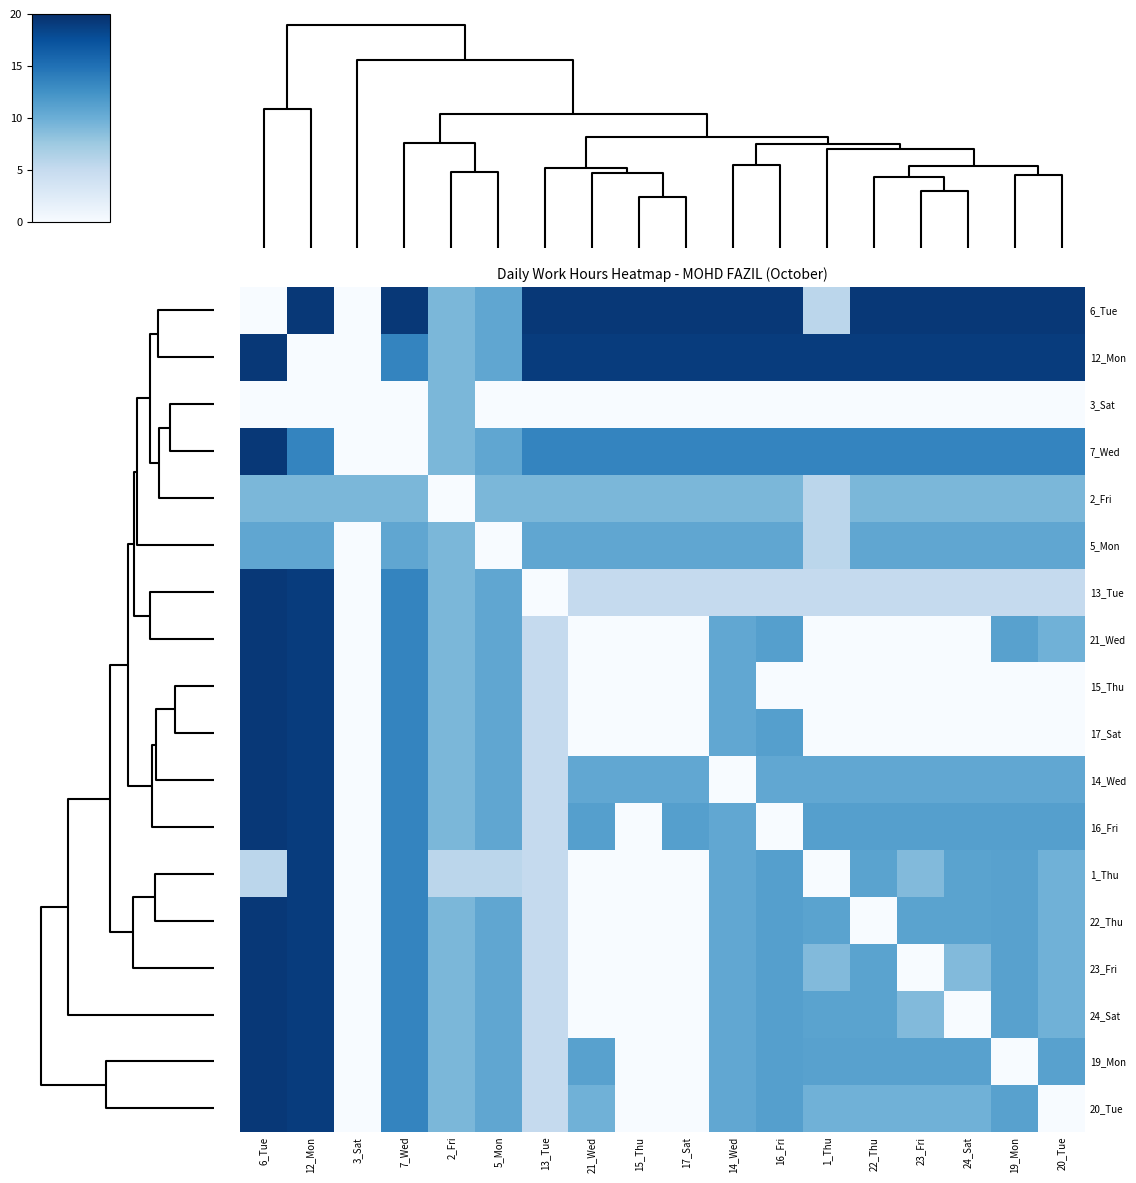

Reading left to right, transcribe all the data shown in this chart.

6_Tue: 6_Tue=0.0	12_Mon=19.3	3_Sat=0.0	7_Wed=19.3	2_Fri=9.2	5_Mon=10.7	13_Tue=19.3	21_Wed=19.3	15_Thu=19.3	17_Sat=19.3	14_Wed=19.3	16_Fri=19.3	1_Thu=5.7	22_Thu=19.3	23_Fri=19.3	24_Sat=19.3	19_Mon=19.3	20_Tue=19.3
12_Mon: 6_Tue=19.3	12_Mon=0.0	3_Sat=0.0	7_Wed=13.5	2_Fri=9.2	5_Mon=10.7	13_Tue=19.0	21_Wed=19.0	15_Thu=19.0	17_Sat=19.0	14_Wed=19.0	16_Fri=19.0	1_Thu=19.0	22_Thu=19.0	23_Fri=19.0	24_Sat=19.0	19_Mon=19.0	20_Tue=19.0
3_Sat: 6_Tue=0.0	12_Mon=0.0	3_Sat=0.0	7_Wed=0.0	2_Fri=9.2	5_Mon=0.0	13_Tue=0.0	21_Wed=0.0	15_Thu=0.0	17_Sat=0.0	14_Wed=0.0	16_Fri=0.0	1_Thu=0.0	22_Thu=0.0	23_Fri=0.0	24_Sat=0.0	19_Mon=0.0	20_Tue=0.0
7_Wed: 6_Tue=19.3	12_Mon=13.5	3_Sat=0.0	7_Wed=0.0	2_Fri=9.2	5_Mon=10.7	13_Tue=13.5	21_Wed=13.5	15_Thu=13.5	17_Sat=13.5	14_Wed=13.5	16_Fri=13.5	1_Thu=13.5	22_Thu=13.5	23_Fri=13.5	24_Sat=13.5	19_Mon=13.5	20_Tue=13.5
2_Fri: 6_Tue=9.2	12_Mon=9.2	3_Sat=9.2	7_Wed=9.2	2_Fri=0.0	5_Mon=9.2	13_Tue=9.2	21_Wed=9.2	15_Thu=9.2	17_Sat=9.2	14_Wed=9.2	16_Fri=9.2	1_Thu=5.7	22_Thu=9.2	23_Fri=9.2	24_Sat=9.2	19_Mon=9.2	20_Tue=9.2
5_Mon: 6_Tue=10.7	12_Mon=10.7	3_Sat=0.0	7_Wed=10.7	2_Fri=9.2	5_Mon=0.0	13_Tue=10.7	21_Wed=10.7	15_Thu=10.7	17_Sat=10.7	14_Wed=10.7	16_Fri=10.7	1_Thu=5.7	22_Thu=10.7	23_Fri=10.7	24_Sat=10.7	19_Mon=10.7	20_Tue=10.7
13_Tue: 6_Tue=19.3	12_Mon=19.0	3_Sat=0.0	7_Wed=13.5	2_Fri=9.2	5_Mon=10.7	13_Tue=0.0	21_Wed=5.0	15_Thu=5.0	17_Sat=5.0	14_Wed=5.0	16_Fri=5.0	1_Thu=5.0	22_Thu=5.0	23_Fri=5.0	24_Sat=5.0	19_Mon=5.0	20_Tue=5.0
21_Wed: 6_Tue=19.3	12_Mon=19.0	3_Sat=0.0	7_Wed=13.5	2_Fri=9.2	5_Mon=10.7	13_Tue=5.0	21_Wed=0.0	15_Thu=0.0	17_Sat=0.0	14_Wed=10.6	16_Fri=11.2	1_Thu=0.0	22_Thu=0.0	23_Fri=0.0	24_Sat=0.0	19_Mon=11.2	20_Tue=9.7
15_Thu: 6_Tue=19.3	12_Mon=19.0	3_Sat=0.0	7_Wed=13.5	2_Fri=9.2	5_Mon=10.7	13_Tue=5.0	21_Wed=0.0	15_Thu=0.0	17_Sat=0.0	14_Wed=10.6	16_Fri=0.0	1_Thu=0.0	22_Thu=0.0	23_Fri=0.0	24_Sat=0.0	19_Mon=0.0	20_Tue=0.0
17_Sat: 6_Tue=19.3	12_Mon=19.0	3_Sat=0.0	7_Wed=13.5	2_Fri=9.2	5_Mon=10.7	13_Tue=5.0	21_Wed=0.0	15_Thu=0.0	17_Sat=0.0	14_Wed=10.6	16_Fri=11.2	1_Thu=0.0	22_Thu=0.0	23_Fri=0.0	24_Sat=0.0	19_Mon=0.0	20_Tue=0.0
14_Wed: 6_Tue=19.3	12_Mon=19.0	3_Sat=0.0	7_Wed=13.5	2_Fri=9.2	5_Mon=10.7	13_Tue=5.0	21_Wed=10.6	15_Thu=10.6	17_Sat=10.6	14_Wed=0.0	16_Fri=10.6	1_Thu=10.6	22_Thu=10.6	23_Fri=10.6	24_Sat=10.6	19_Mon=10.6	20_Tue=10.6
16_Fri: 6_Tue=19.3	12_Mon=19.0	3_Sat=0.0	7_Wed=13.5	2_Fri=9.2	5_Mon=10.7	13_Tue=5.0	21_Wed=11.2	15_Thu=0.0	17_Sat=11.2	14_Wed=10.6	16_Fri=0.0	1_Thu=11.2	22_Thu=11.2	23_Fri=11.2	24_Sat=11.2	19_Mon=11.2	20_Tue=11.2
1_Thu: 6_Tue=5.7	12_Mon=19.0	3_Sat=0.0	7_Wed=13.5	2_Fri=5.7	5_Mon=5.7	13_Tue=5.0	21_Wed=0.0	15_Thu=0.0	17_Sat=0.0	14_Wed=10.6	16_Fri=11.2	1_Thu=0.0	22_Thu=11.0	23_Fri=8.8	24_Sat=11.0	19_Mon=11.2	20_Tue=9.7
22_Thu: 6_Tue=19.3	12_Mon=19.0	3_Sat=0.0	7_Wed=13.5	2_Fri=9.2	5_Mon=10.7	13_Tue=5.0	21_Wed=0.0	15_Thu=0.0	17_Sat=0.0	14_Wed=10.6	16_Fri=11.2	1_Thu=11.0	22_Thu=0.0	23_Fri=11.0	24_Sat=11.0	19_Mon=11.2	20_Tue=9.7
23_Fri: 6_Tue=19.3	12_Mon=19.0	3_Sat=0.0	7_Wed=13.5	2_Fri=9.2	5_Mon=10.7	13_Tue=5.0	21_Wed=0.0	15_Thu=0.0	17_Sat=0.0	14_Wed=10.6	16_Fri=11.2	1_Thu=8.8	22_Thu=11.0	23_Fri=0.0	24_Sat=8.8	19_Mon=11.2	20_Tue=9.7
24_Sat: 6_Tue=19.3	12_Mon=19.0	3_Sat=0.0	7_Wed=13.5	2_Fri=9.2	5_Mon=10.7	13_Tue=5.0	21_Wed=0.0	15_Thu=0.0	17_Sat=0.0	14_Wed=10.6	16_Fri=11.2	1_Thu=11.0	22_Thu=11.0	23_Fri=8.8	24_Sat=0.0	19_Mon=11.2	20_Tue=9.7
19_Mon: 6_Tue=19.3	12_Mon=19.0	3_Sat=0.0	7_Wed=13.5	2_Fri=9.2	5_Mon=10.7	13_Tue=5.0	21_Wed=11.2	15_Thu=0.0	17_Sat=0.0	14_Wed=10.6	16_Fri=11.2	1_Thu=11.2	22_Thu=11.2	23_Fri=11.2	24_Sat=11.2	19_Mon=0.0	20_Tue=11.2
20_Tue: 6_Tue=19.3	12_Mon=19.0	3_Sat=0.0	7_Wed=13.5	2_Fri=9.2	5_Mon=10.7	13_Tue=5.0	21_Wed=9.7	15_Thu=0.0	17_Sat=0.0	14_Wed=10.6	16_Fri=11.2	1_Thu=9.7	22_Thu=9.7	23_Fri=9.7	24_Sat=9.7	19_Mon=11.2	20_Tue=0.0